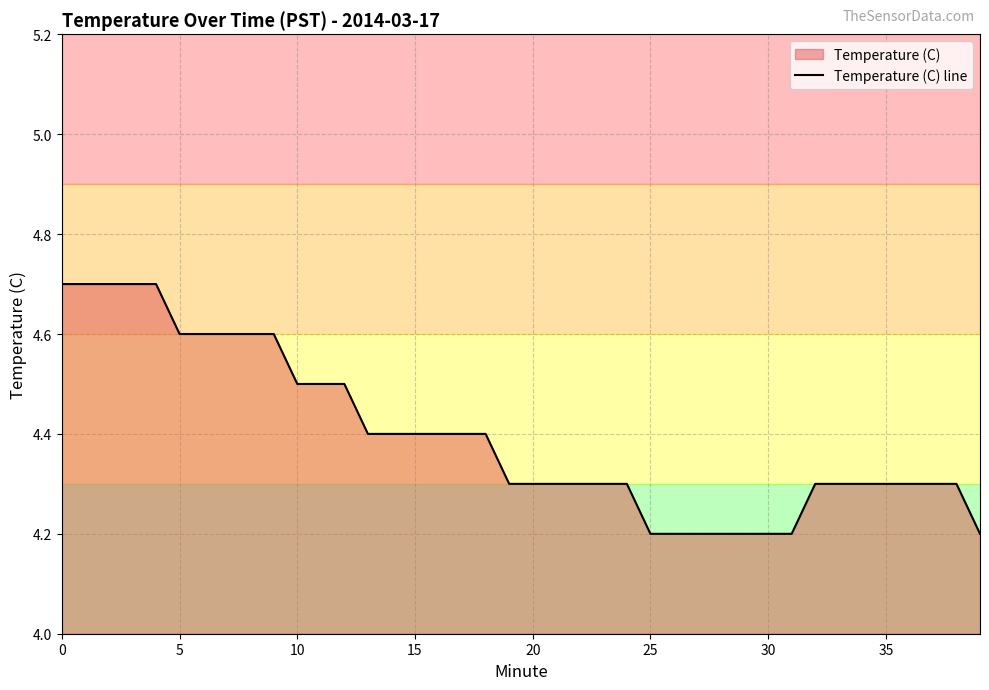

Reading left to right, extract all data points from this chart.

4.7	4.7	4.7	4.7	4.7	4.6	4.6	4.6	4.6	4.6	4.5	4.5	4.5	4.4	4.4	4.4	4.4	4.4	4.4	4.3	4.3	4.3	4.3	4.3	4.3	4.2	4.2	4.2	4.2	4.2	4.2	4.2	4.3	4.3	4.3	4.3	4.3	4.3	4.3	4.2